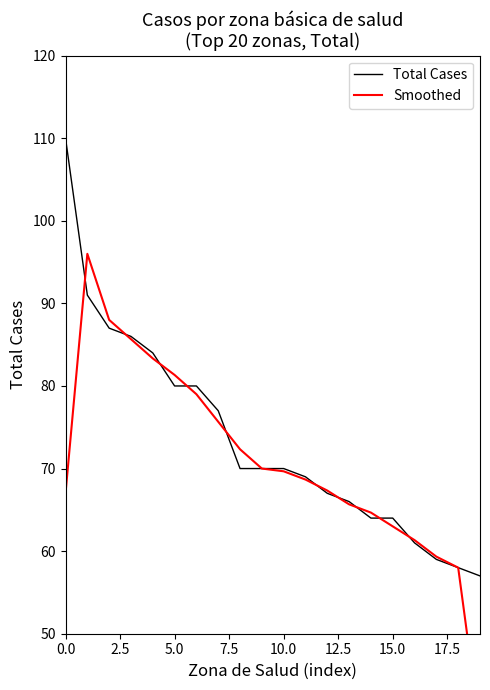

What is the value of the Total Cases point at the 14th from the left?

66.0